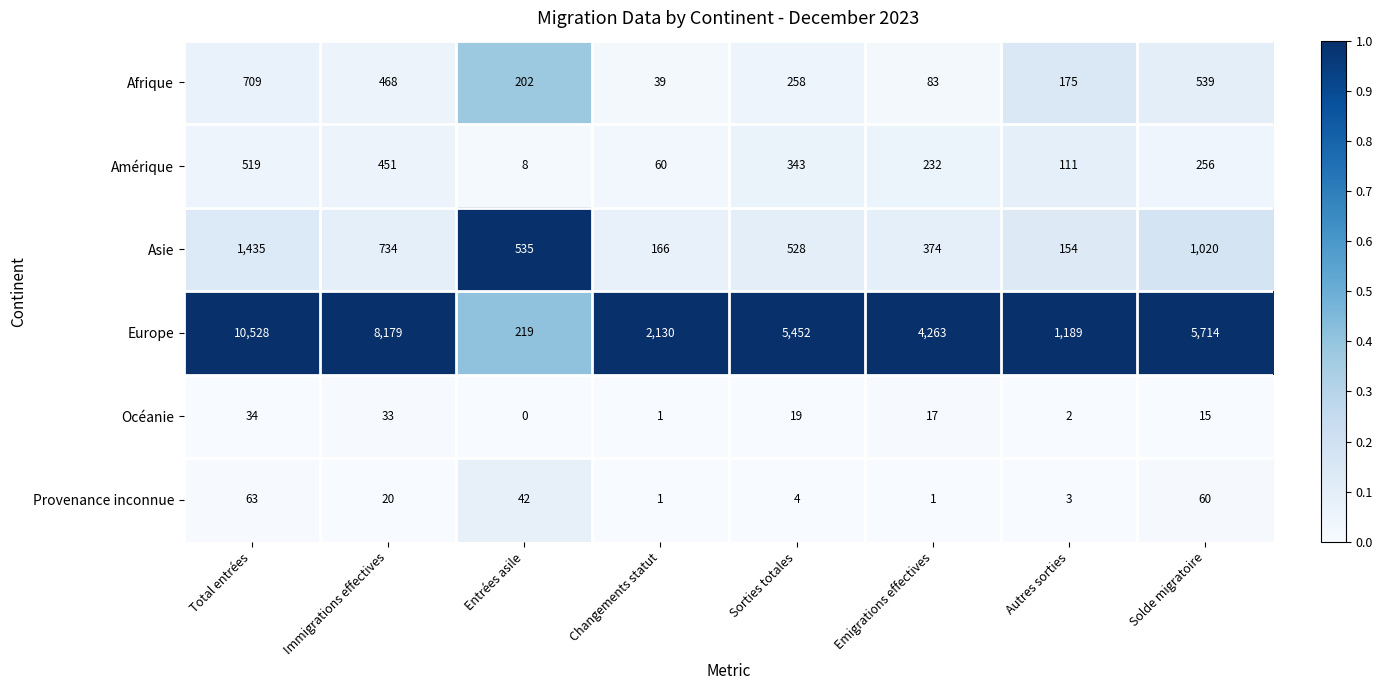

Which series has the largest total across all categories?

Europe